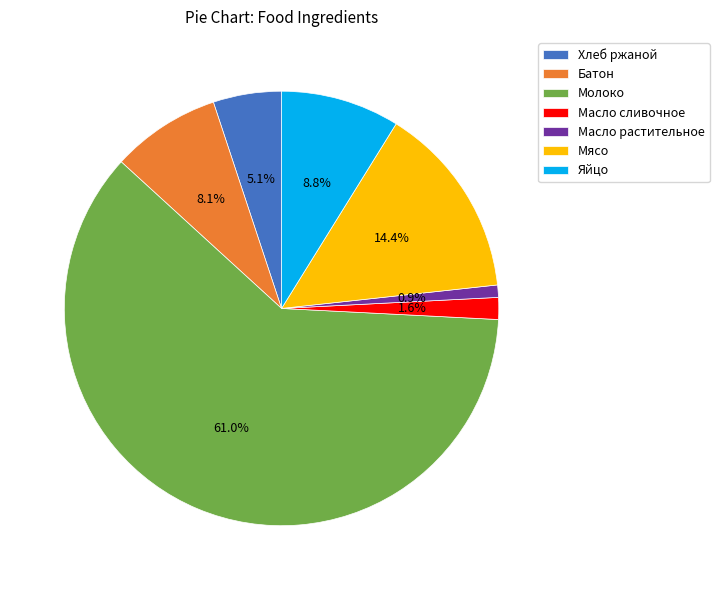

Does Молоко account for over 50% of the chart?

Yes